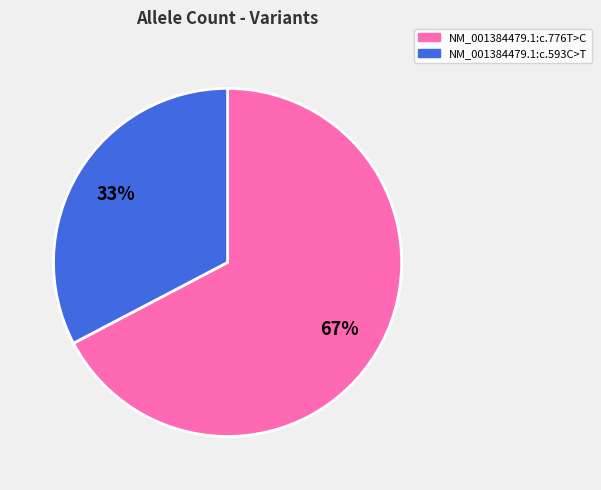

To the nearest percent, what is the combined percentage of NM_001384479.1:c.776T>C and NM_001384479.1:c.593C>T?

100%